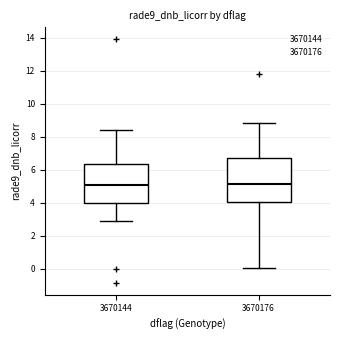

Comparing the boxes themselves (not the whiskers), which one is the tallest?

3670176